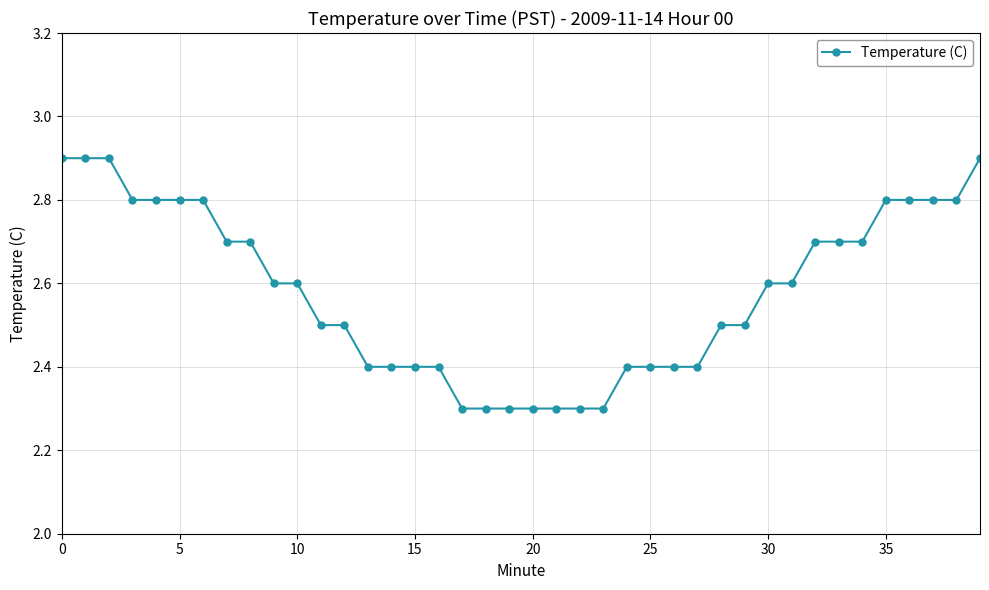

What is the smallest value displayed?

2.3